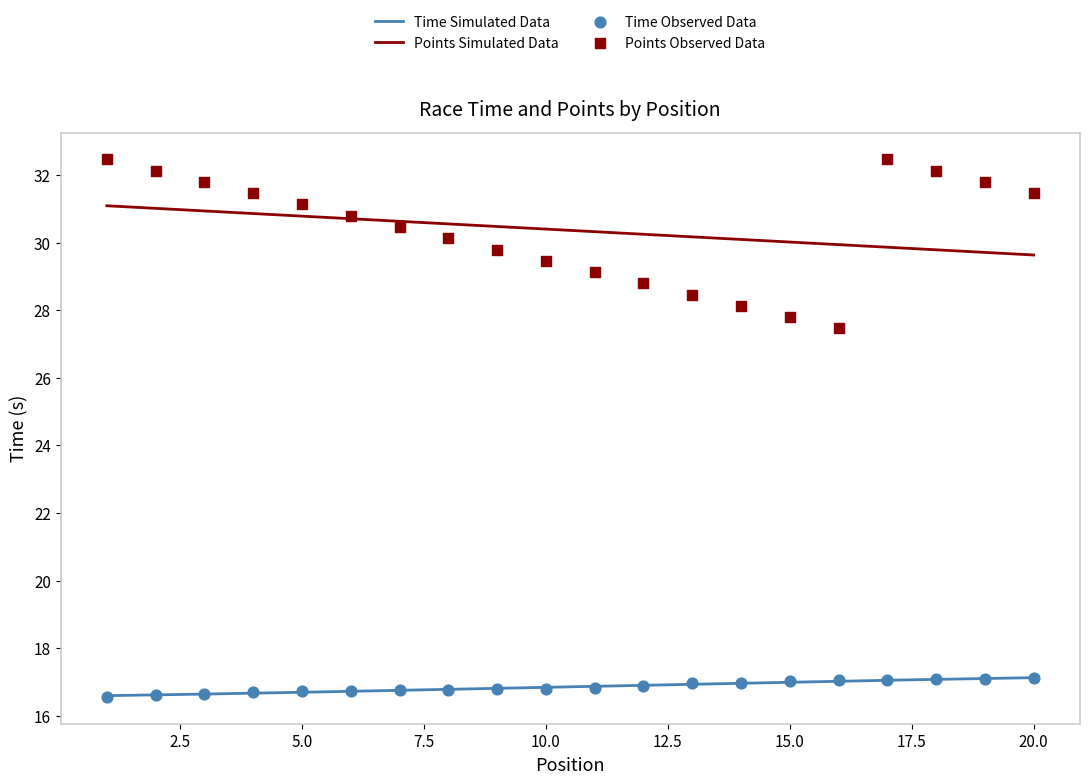

At which category is the sum across all series the highest?

17